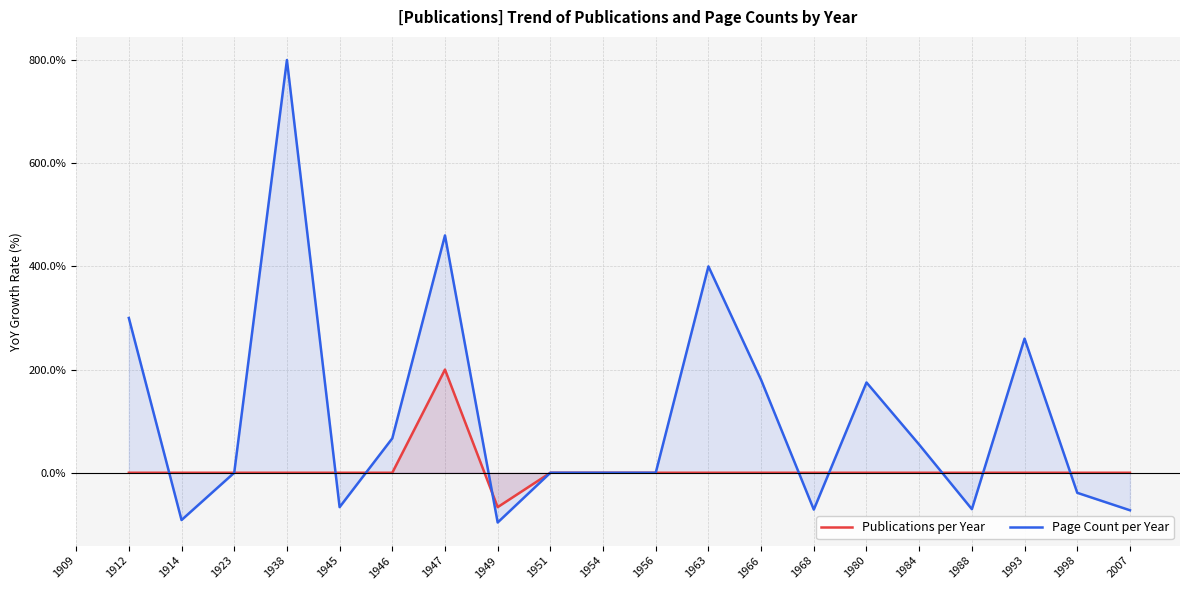

True or false: Page Count per Year and Publications per Year cross at least once.

True